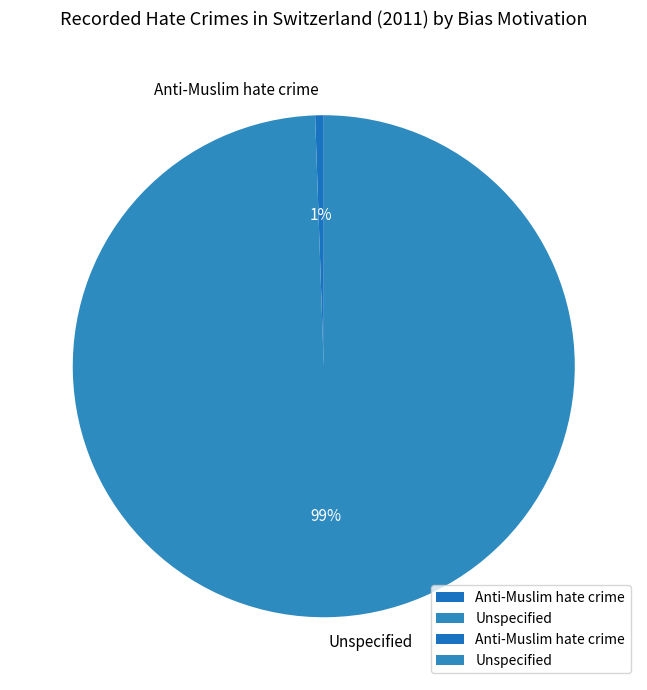

Which slice is the largest?

Unspecified